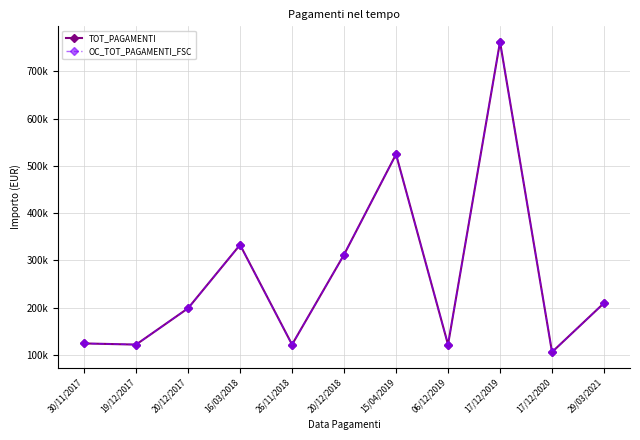

Does the chart have visible grid lines?

Yes